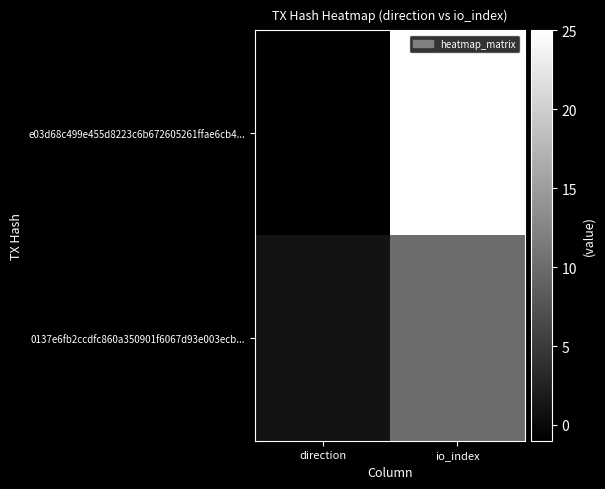

List the series in order of their peak value, highest first.

e03d68c499e455d8223c6b672605261ffae6cb4..., 0137e6fb2ccdfc860a350901f6067d93e003ecb...